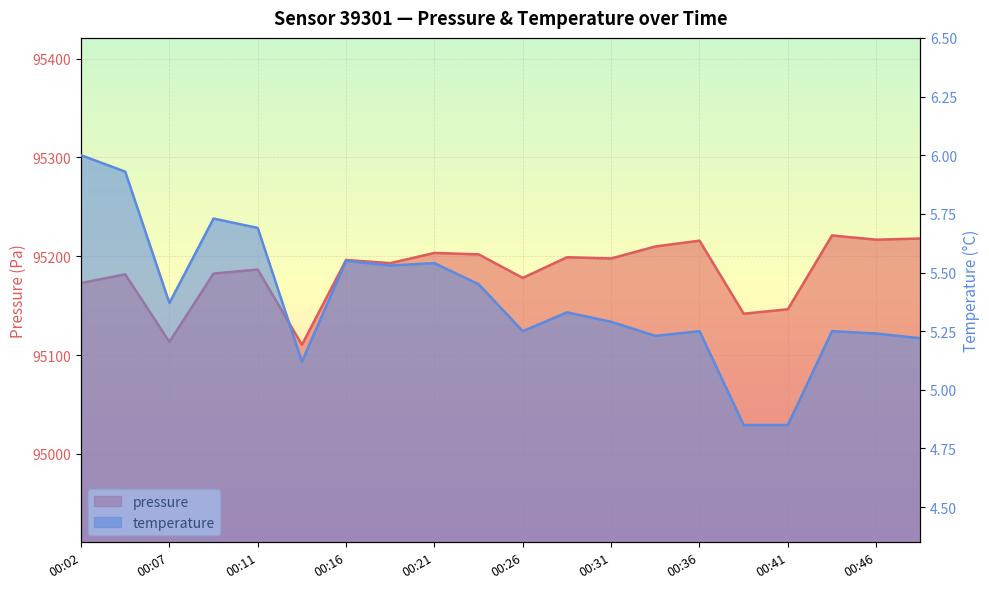

Read the pressure value at 00:11.

95186.6